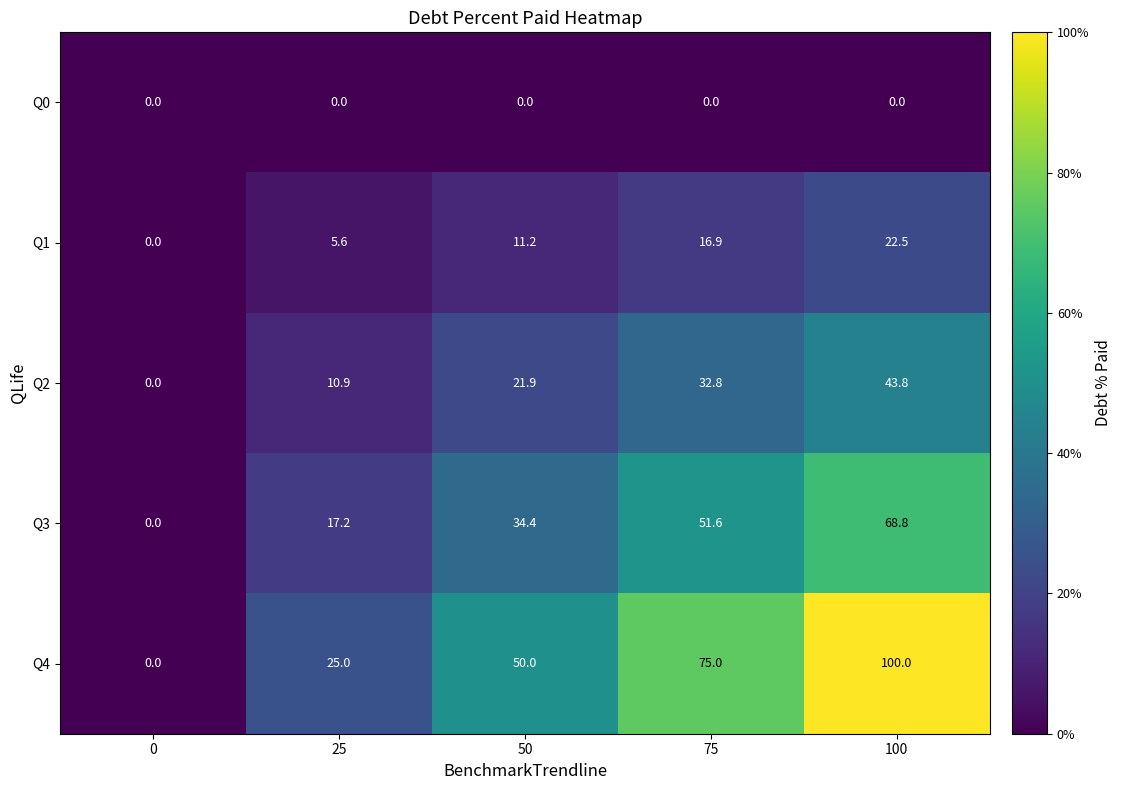

Reading left to right, what are all the values shown in this chart?

Q0: 0=0.0	25=0.0	50=0.0	75=0.0	100=0.0
Q1: 0=0.0	25=5.6	50=11.2	75=16.9	100=22.5
Q2: 0=0.0	25=10.9	50=21.9	75=32.8	100=43.8
Q3: 0=0.0	25=17.2	50=34.4	75=51.6	100=68.8
Q4: 0=0.0	25=25.0	50=50.0	75=75.0	100=100.0